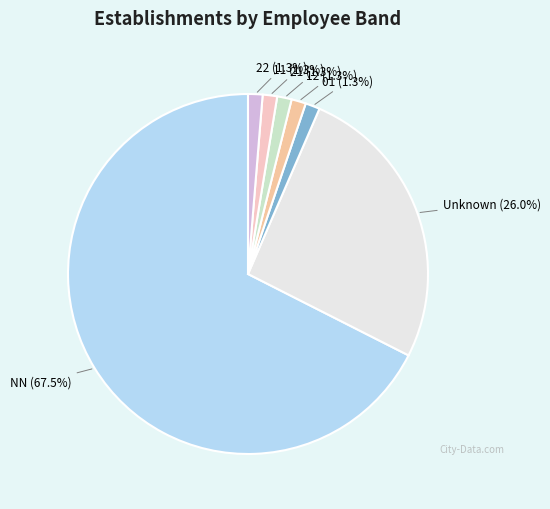

Does NN represent more than half of the total?

Yes